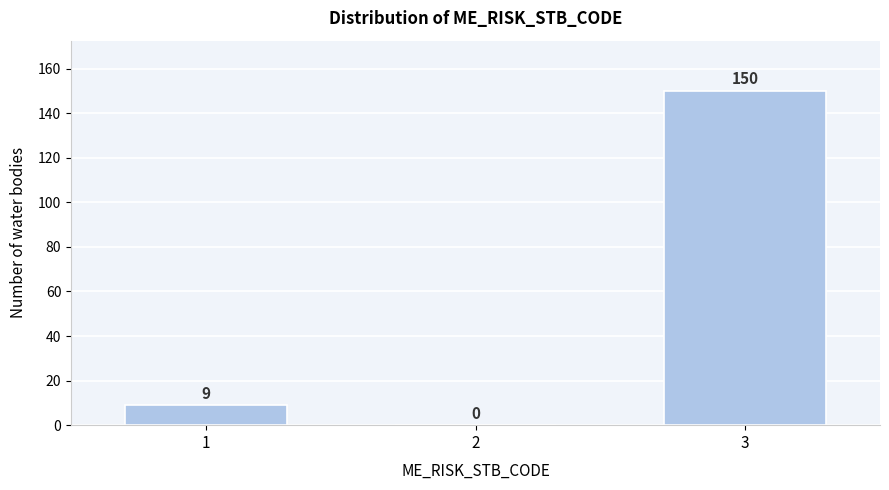

Reading left to right, extract all data points from this chart.

1=9	2=0	3=150